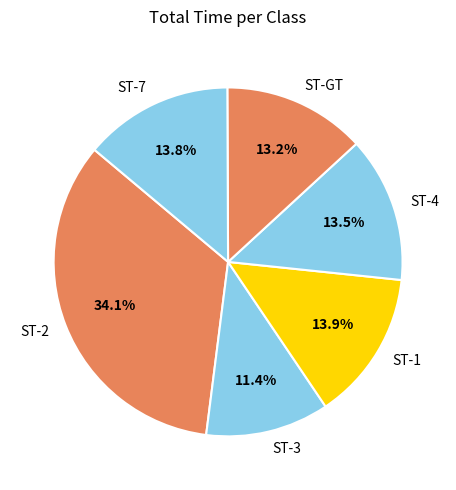

To the nearest percent, what is the average slice percentage?

17%